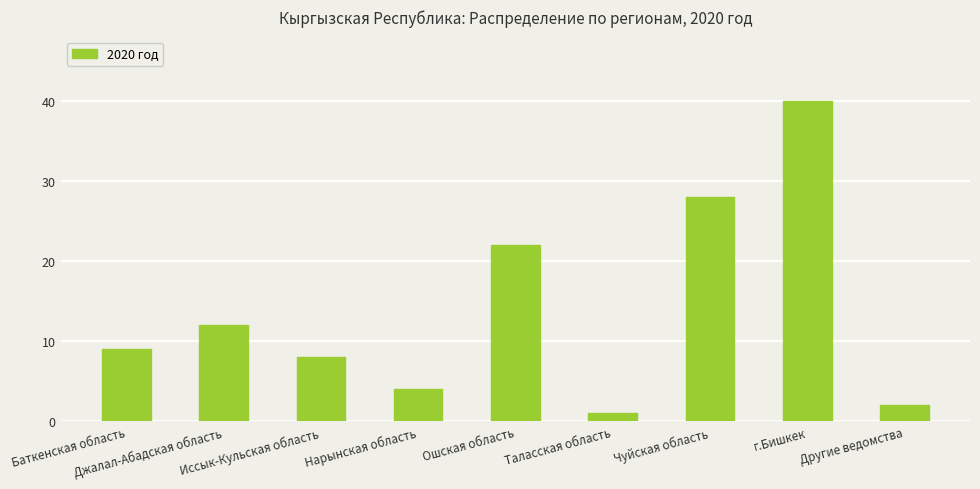

What is the sum of all values?

126